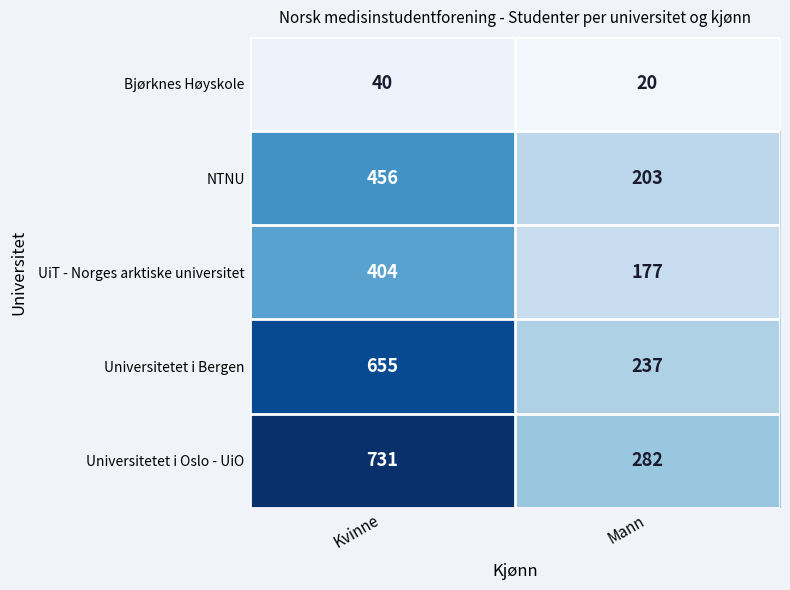

Which series changed the most between Kvinne and Mann?

Universitetet i Oslo - UiO